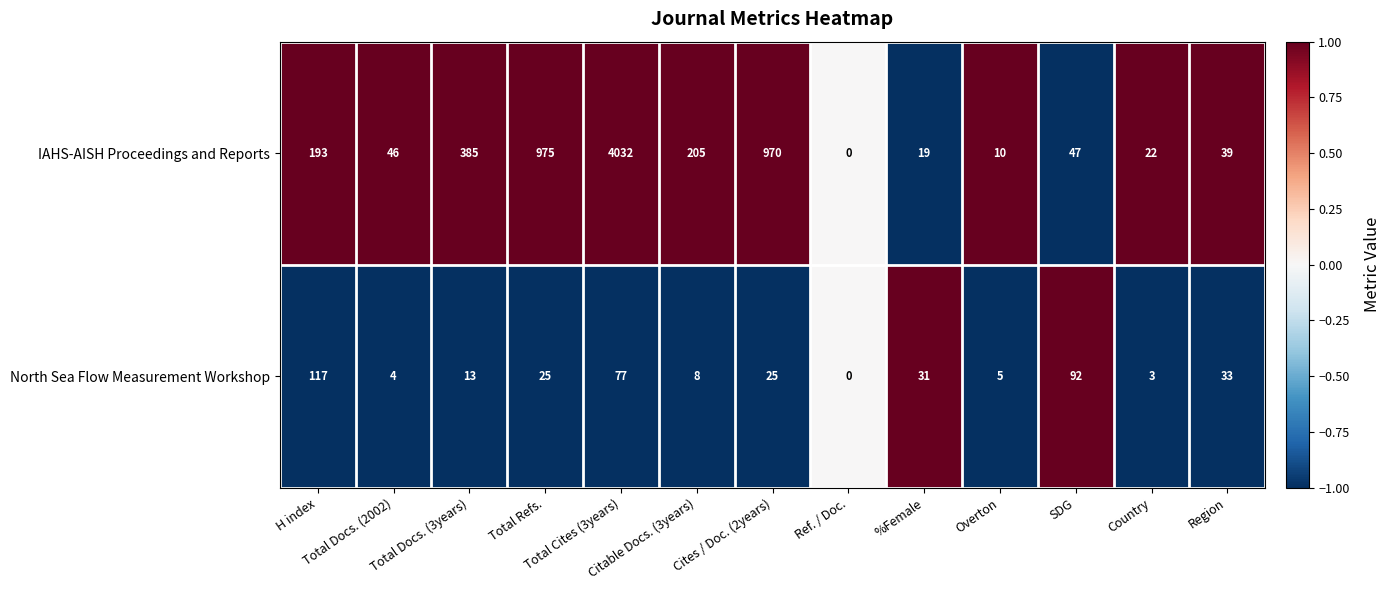

What is the difference between the maximum and minimum values in the North Sea Flow Measurement Workshop series?

117